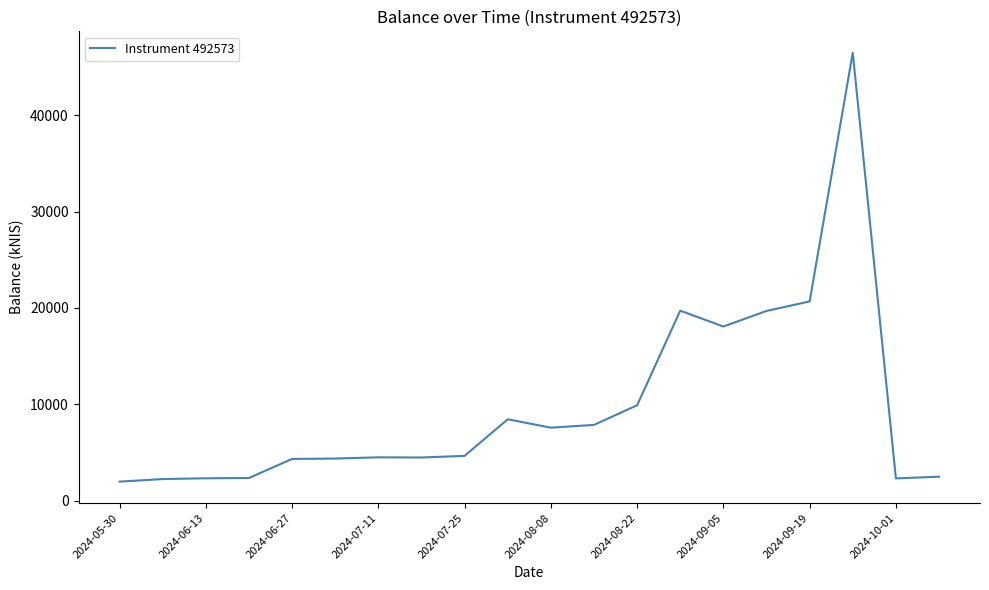

How many distinct data groups are displayed?

1